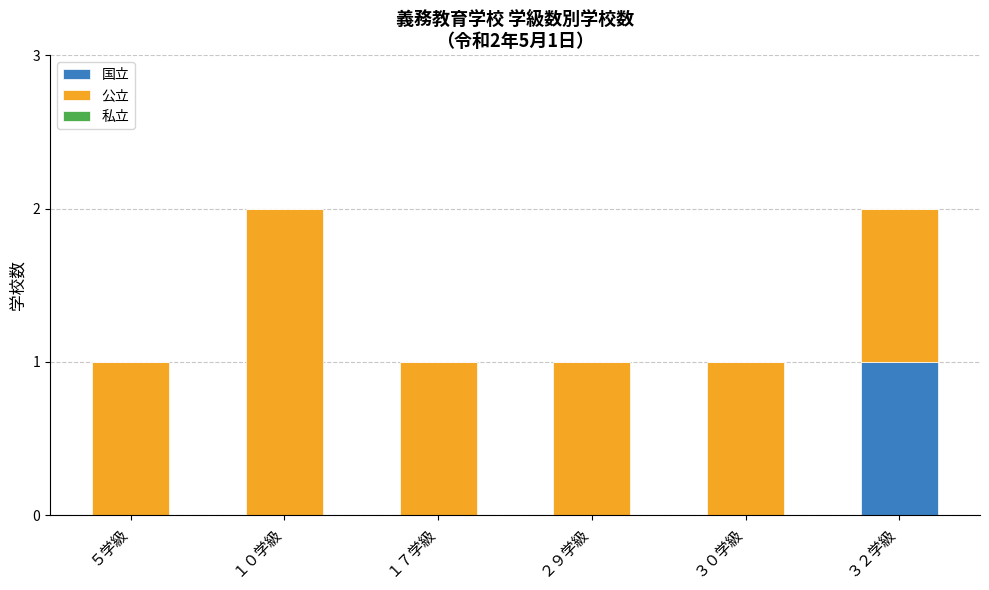

True or false: 国立 has a value of 1 at ３２学級.

True